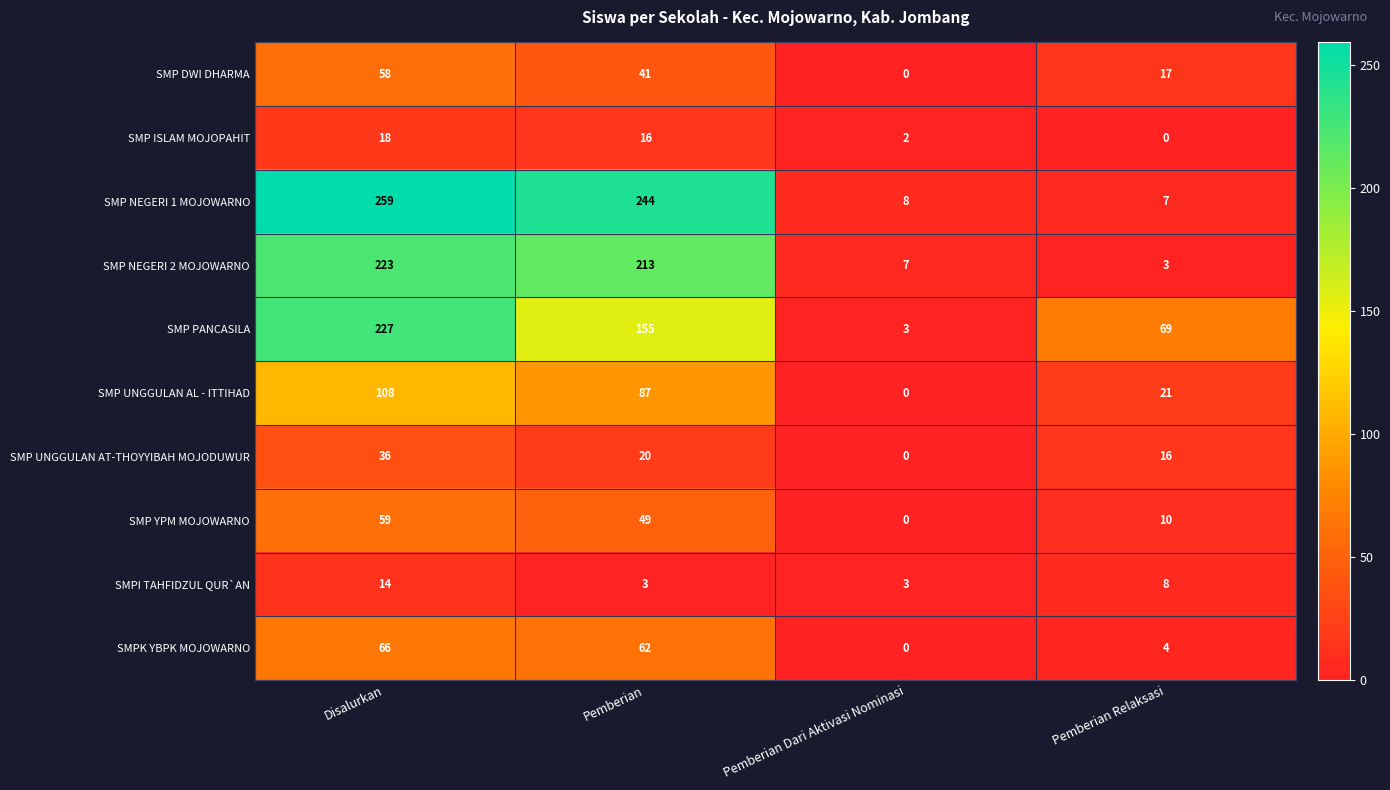

Which label corresponds to the largest value in the chart?

Disalurkan